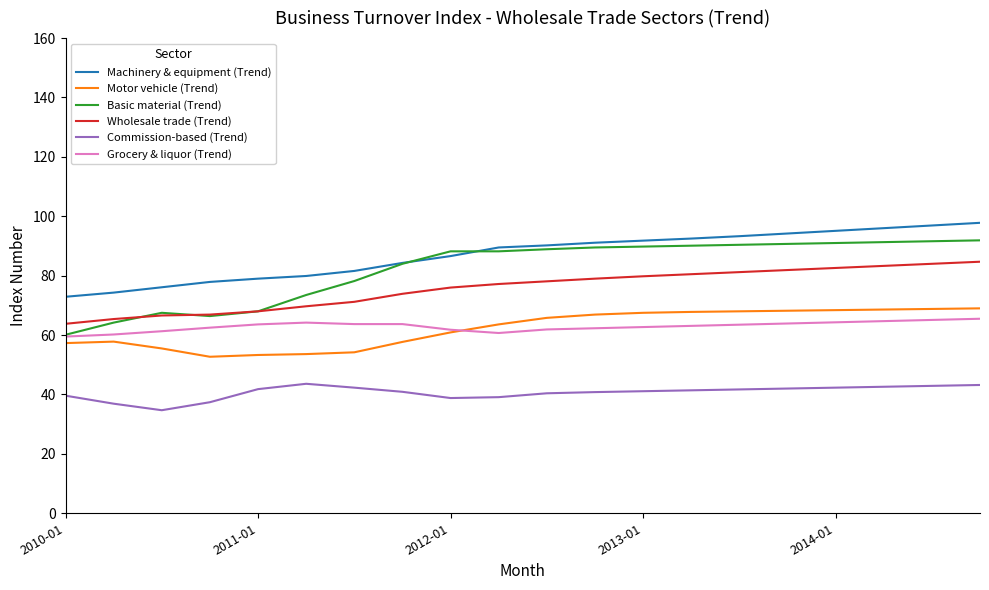

What is the maximum value shown in the chart?

97.8